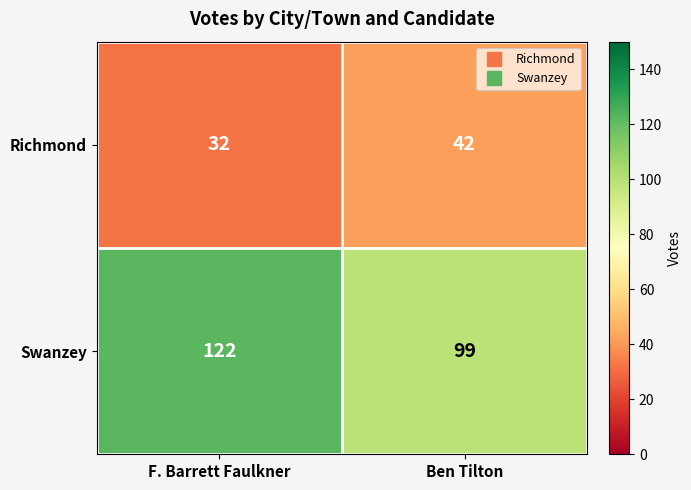

List the series in order of their overall mean, highest first.

Swanzey, Richmond